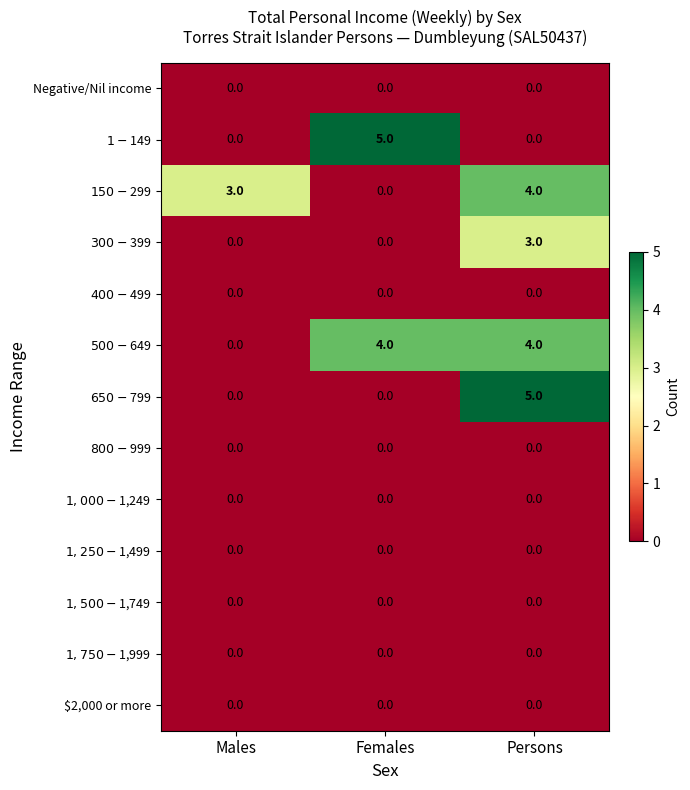

At how many categories does at least one series exceed 2?

3